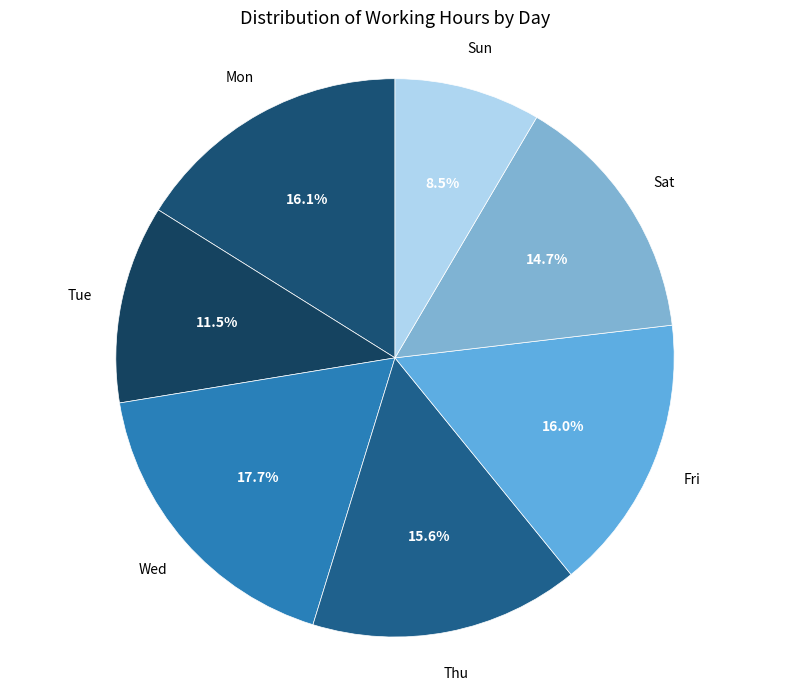

Is there a majority slice in this chart?

No